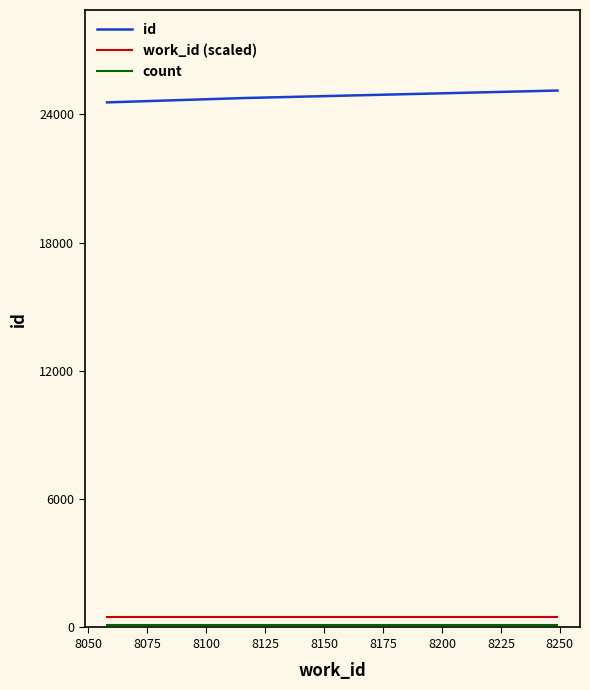

Is it true that work_id (scaled) equals 807.4 at 8075?

False